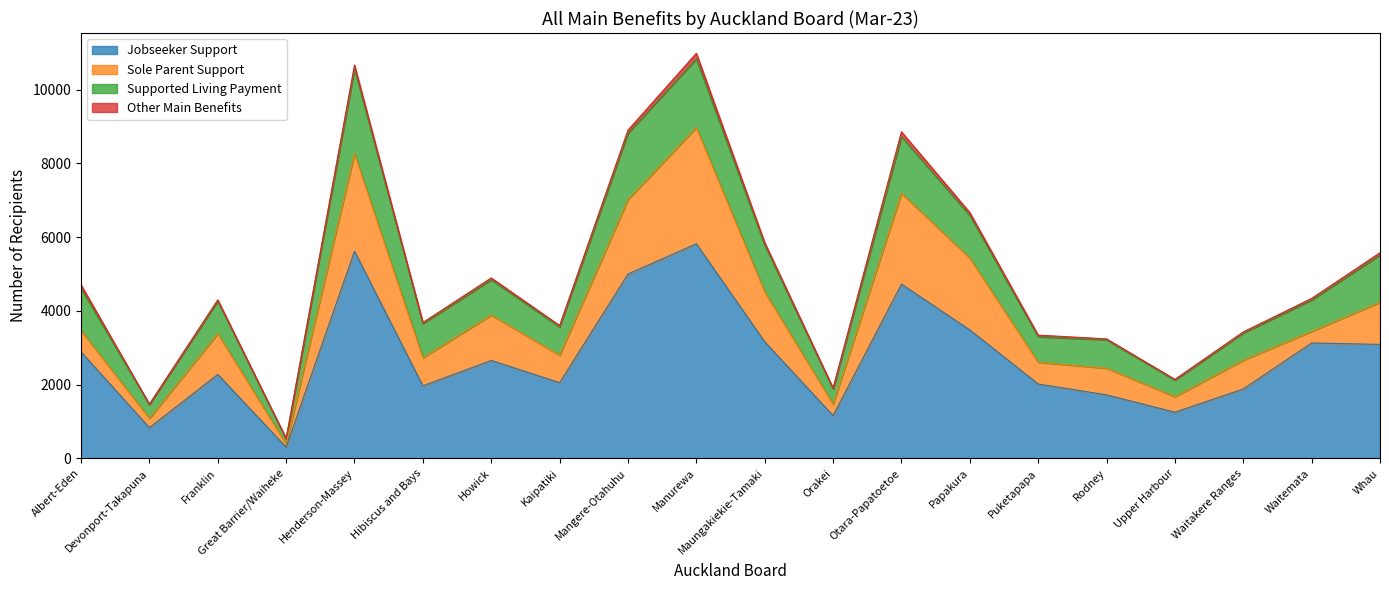

At which label does Other Main Benefits reach its minimum?

Great Barrier/Waiheke